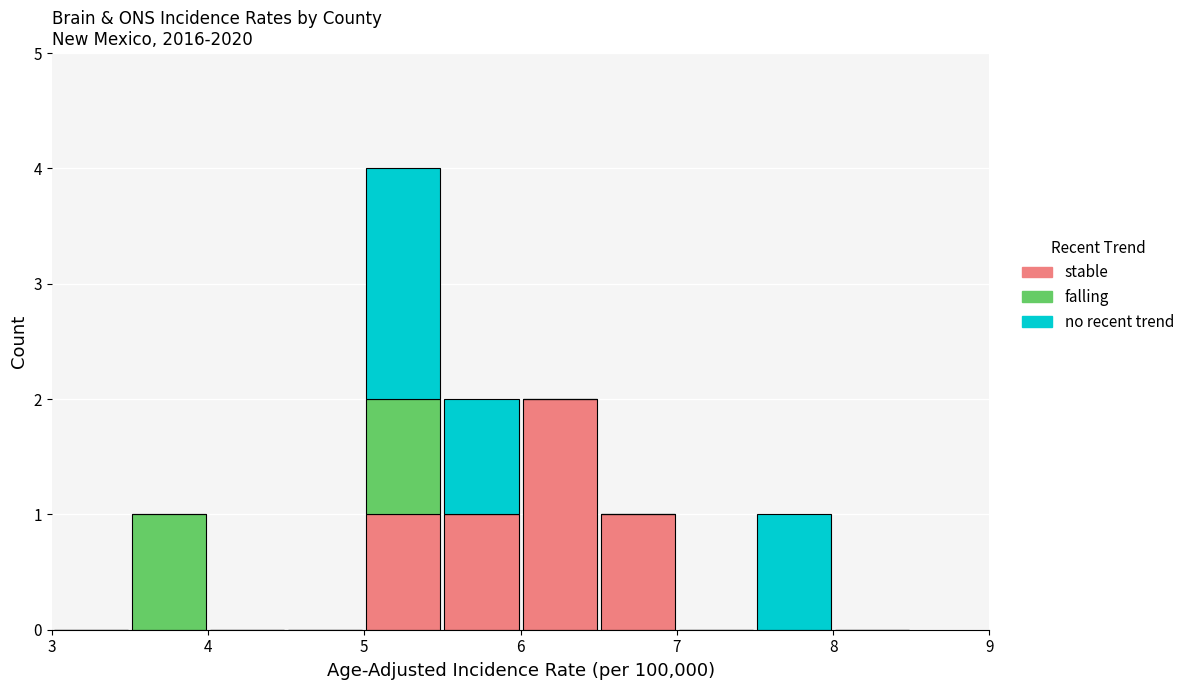

What is the total height of the stacked bar covering 6.0 to 6.5 on the x-axis? The values are not printed on the chart, so give them approximately, as read against the axis.

2